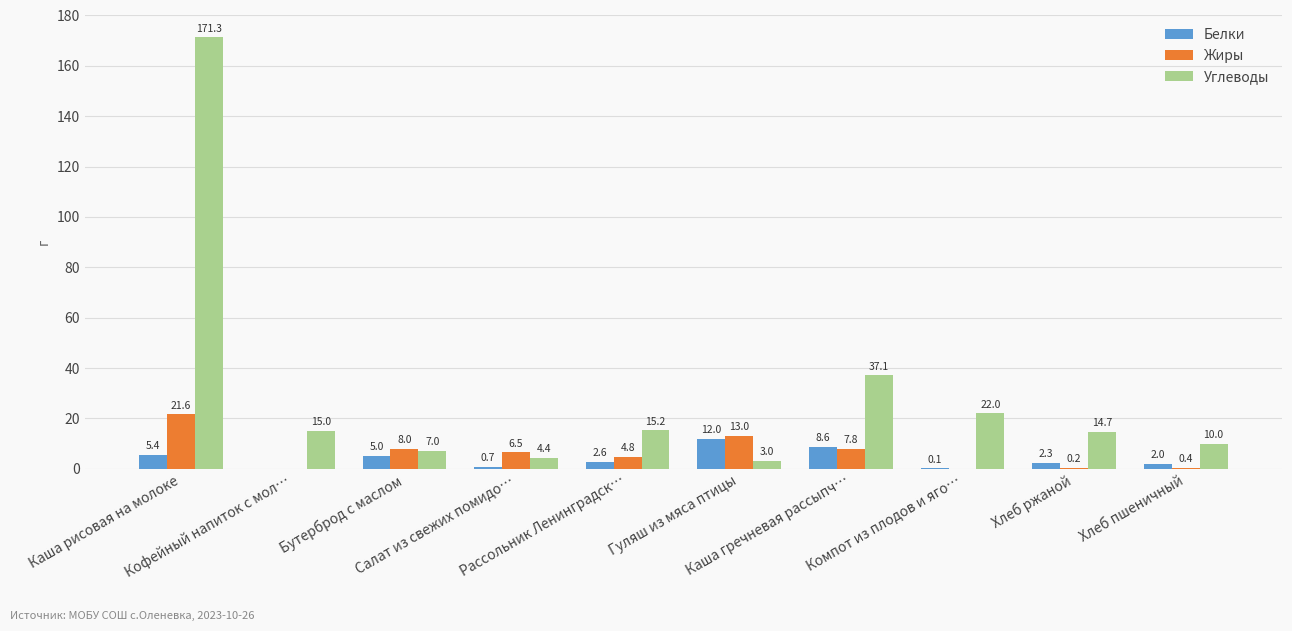

What is the sum of all Белки values?

38.7